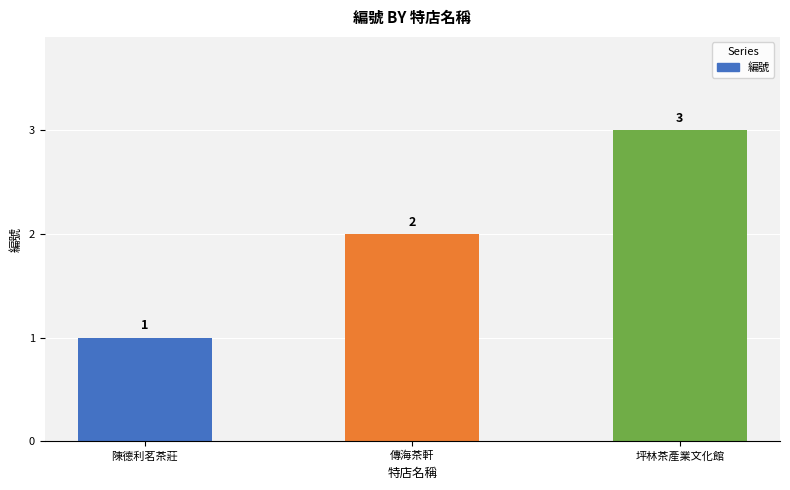

What is the difference between the values at 陳德利茗茶莊 and 坪林茶產業文化館?

2